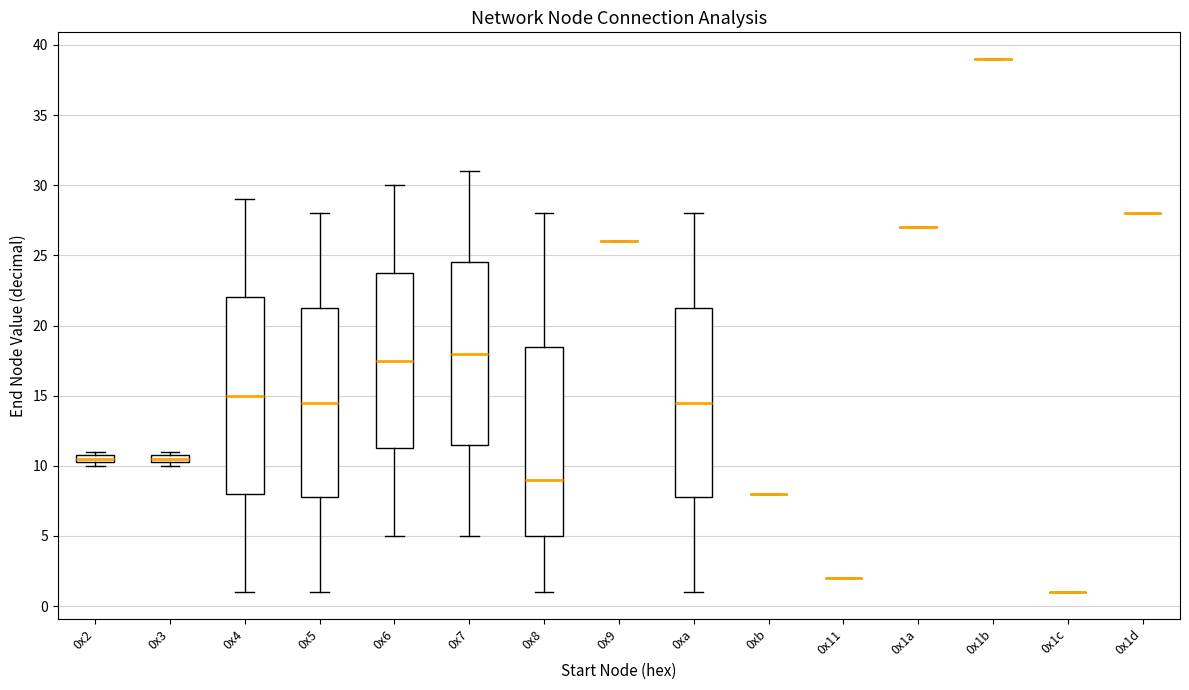

Which box is the tallest, from its lower edge to its upper edge?

0x4